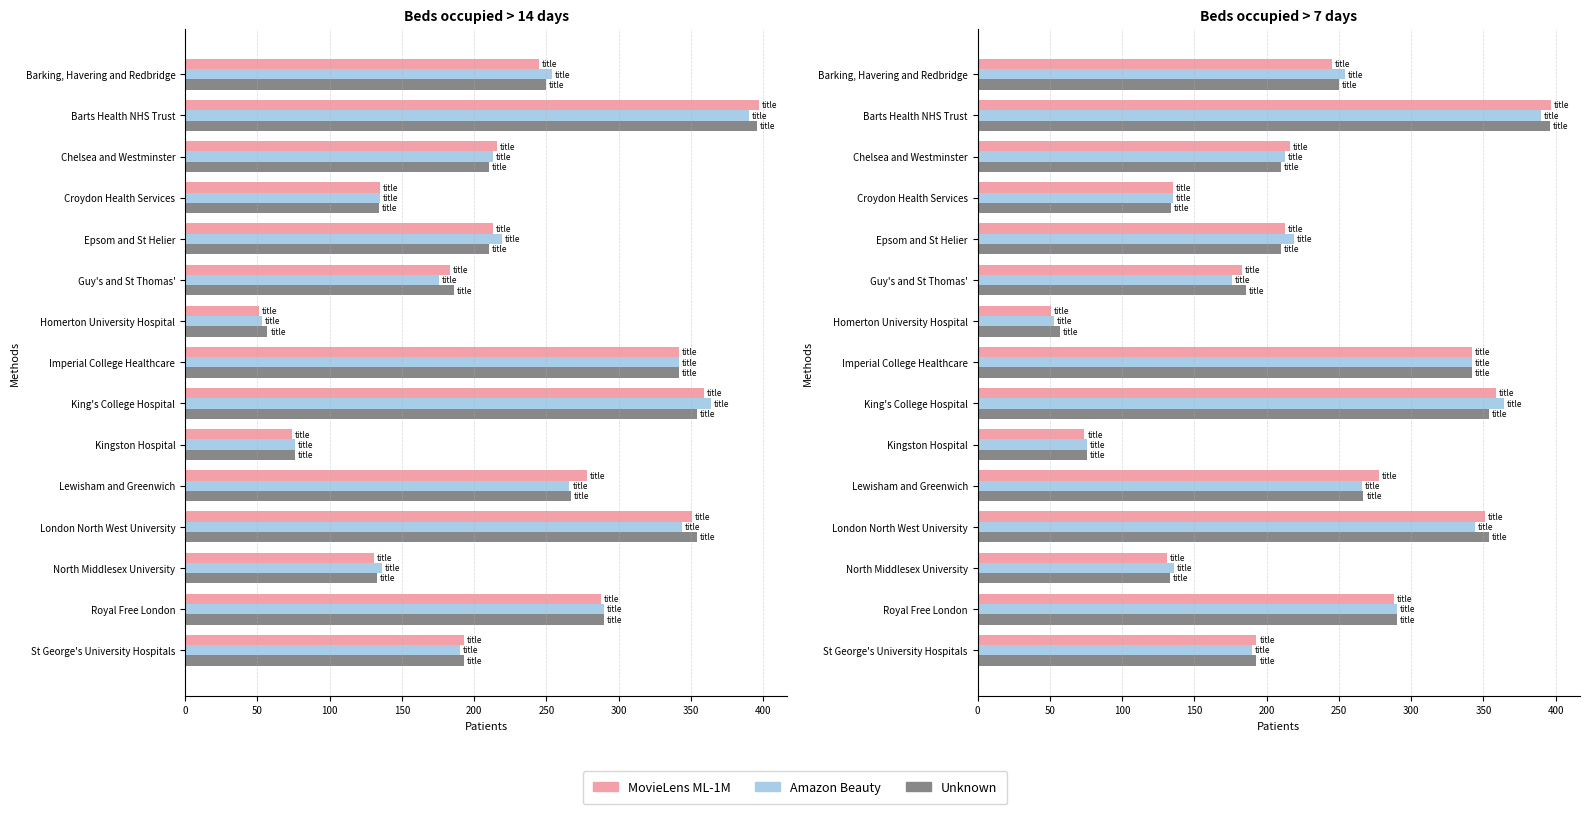

The value of MovieLens ML-1M at Croydon Health Services is 135. True or false?

True